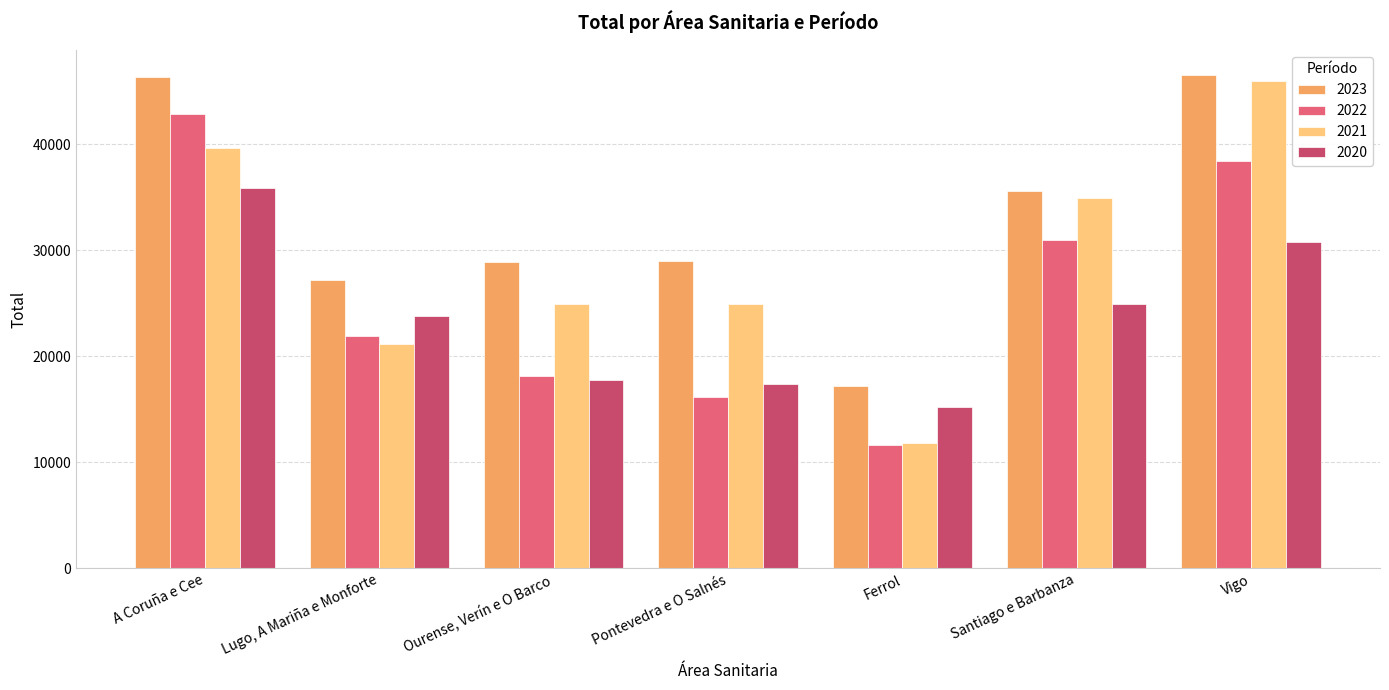

What is the average value of the 2020 series?

23694